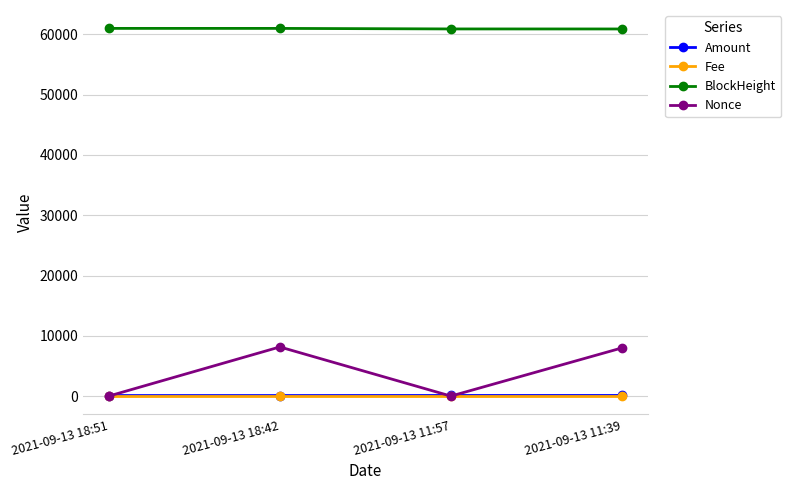

Count the Fee values in the range 0 to 1.

4